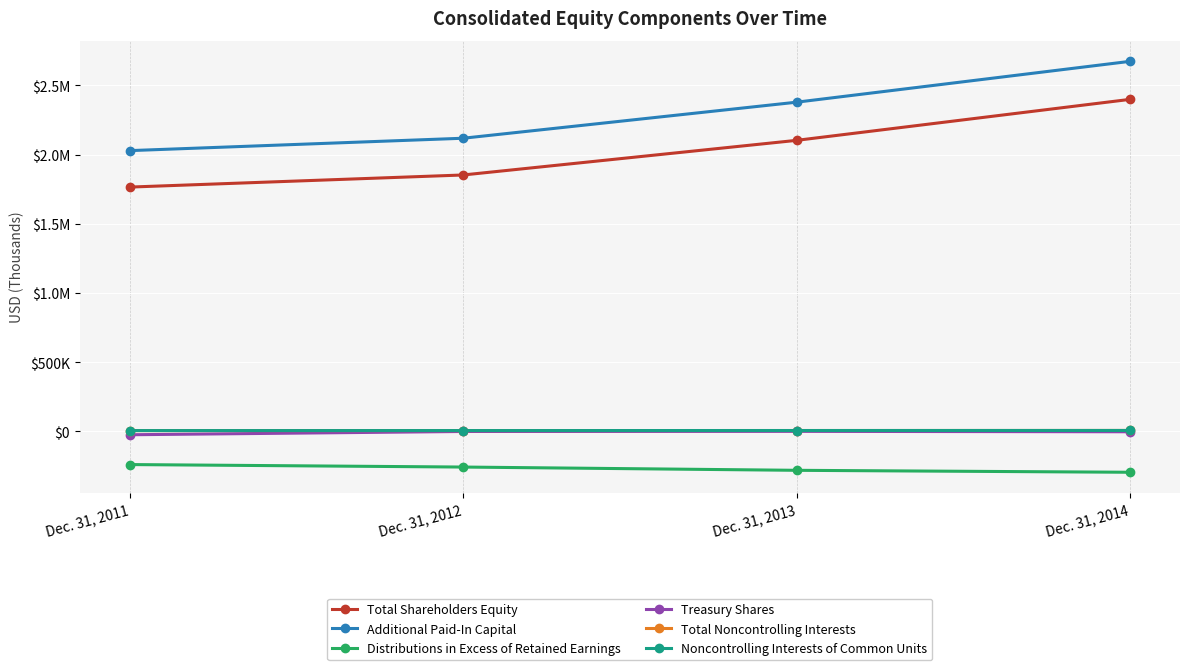

What are all the series names shown in the legend?

Total Shareholders Equity, Additional Paid-In Capital, Distributions in Excess of Retained Earnings, Treasury Shares, Total Noncontrolling Interests, Noncontrolling Interests of Common Units